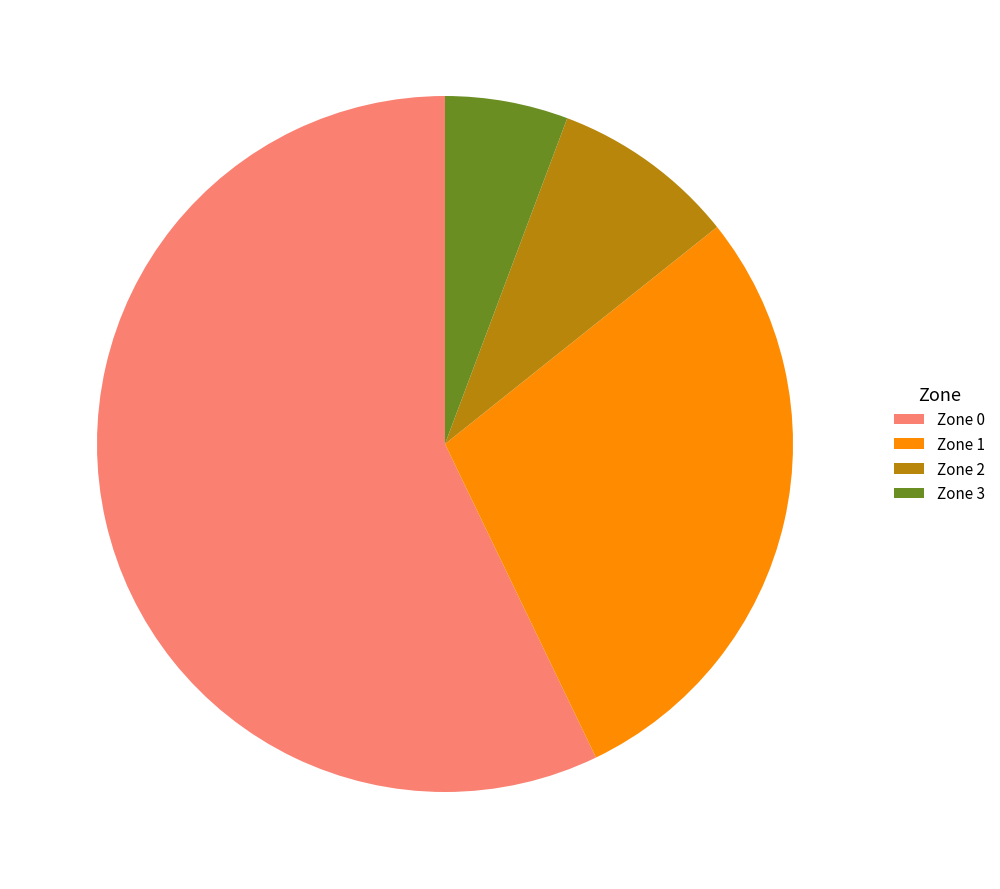

Between Zone 2 and Zone 0, which is larger?

Zone 0